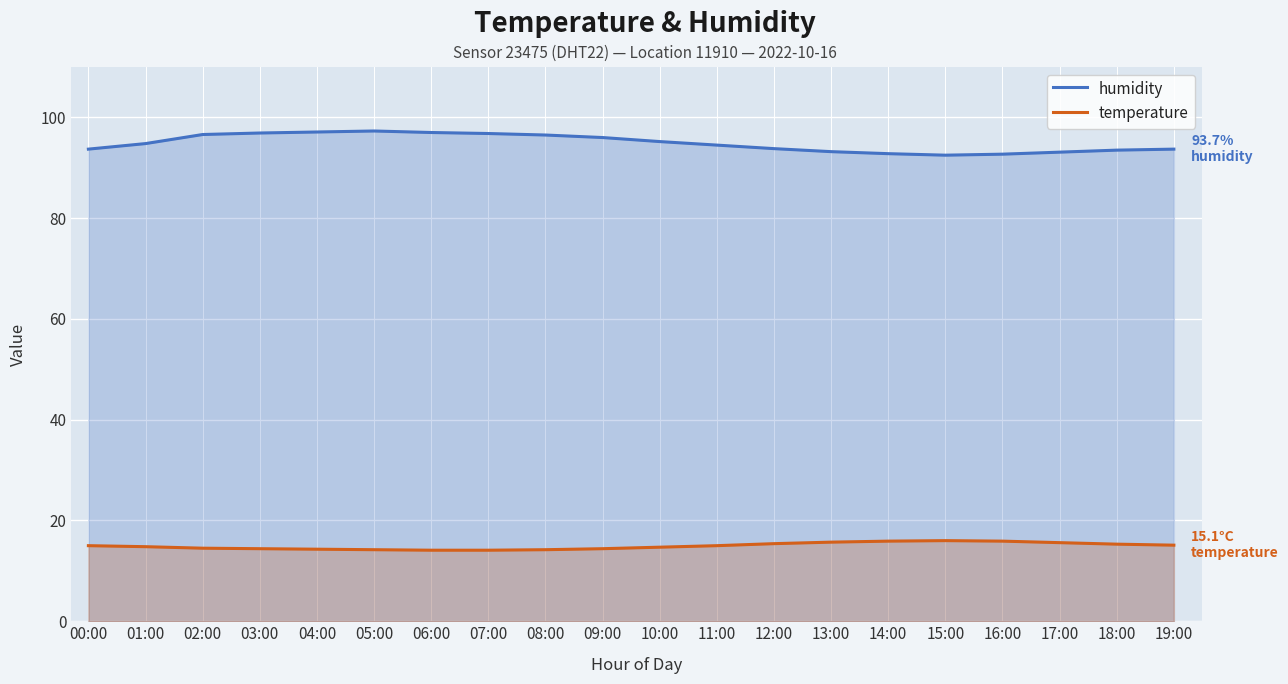

Read the temperature value at 11:00.

15.0